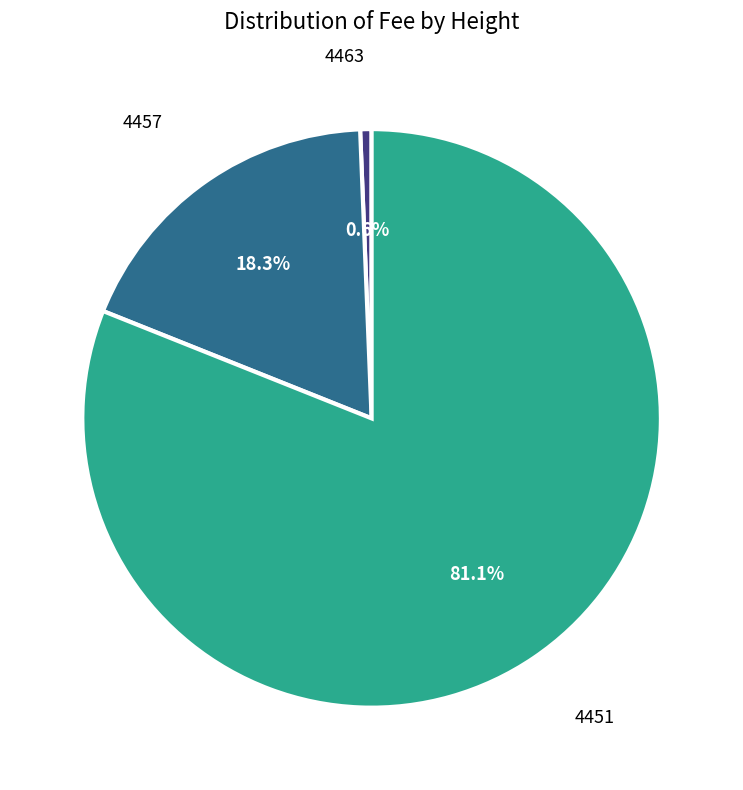

Is there any slice that represents more than half of the pie?

Yes